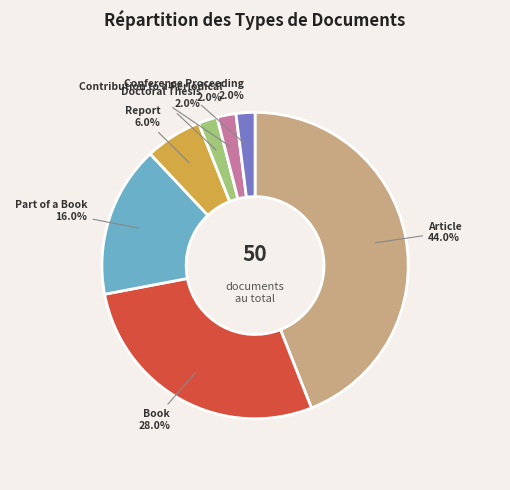

How many segments does this pie chart have?

7